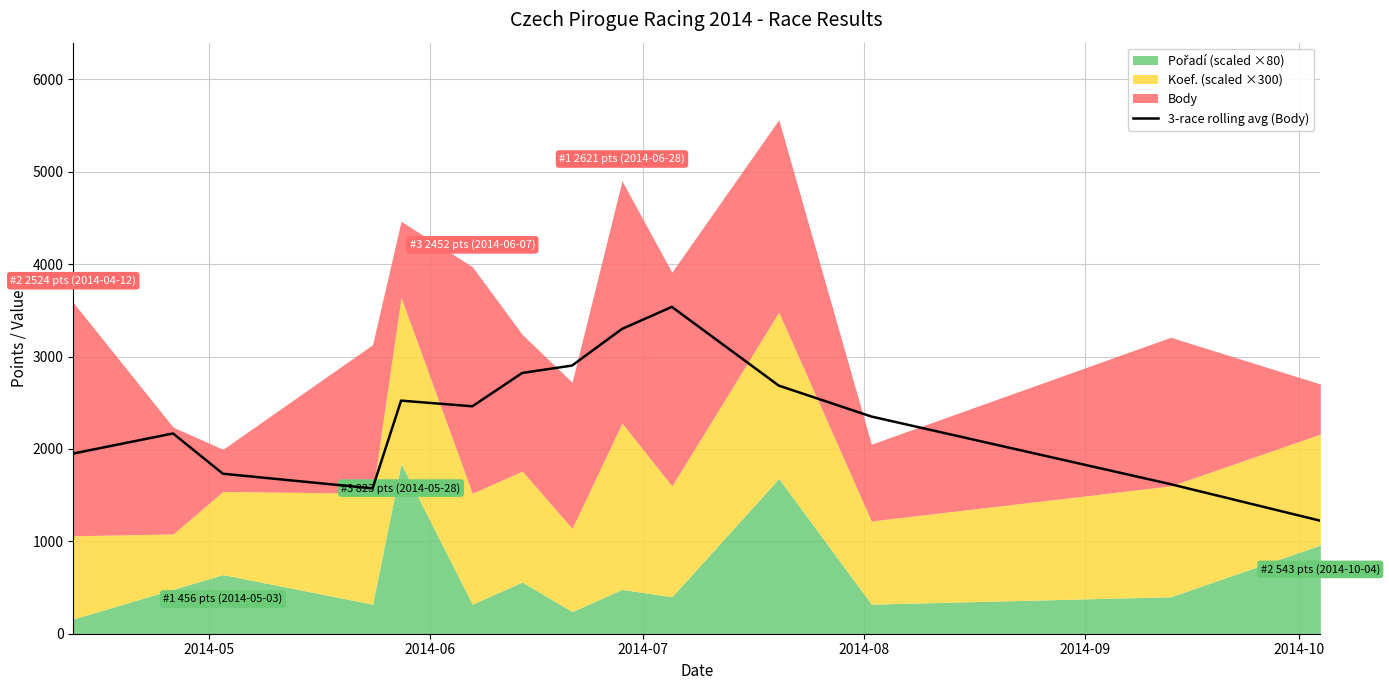

What is the smallest value displayed?

1222.9